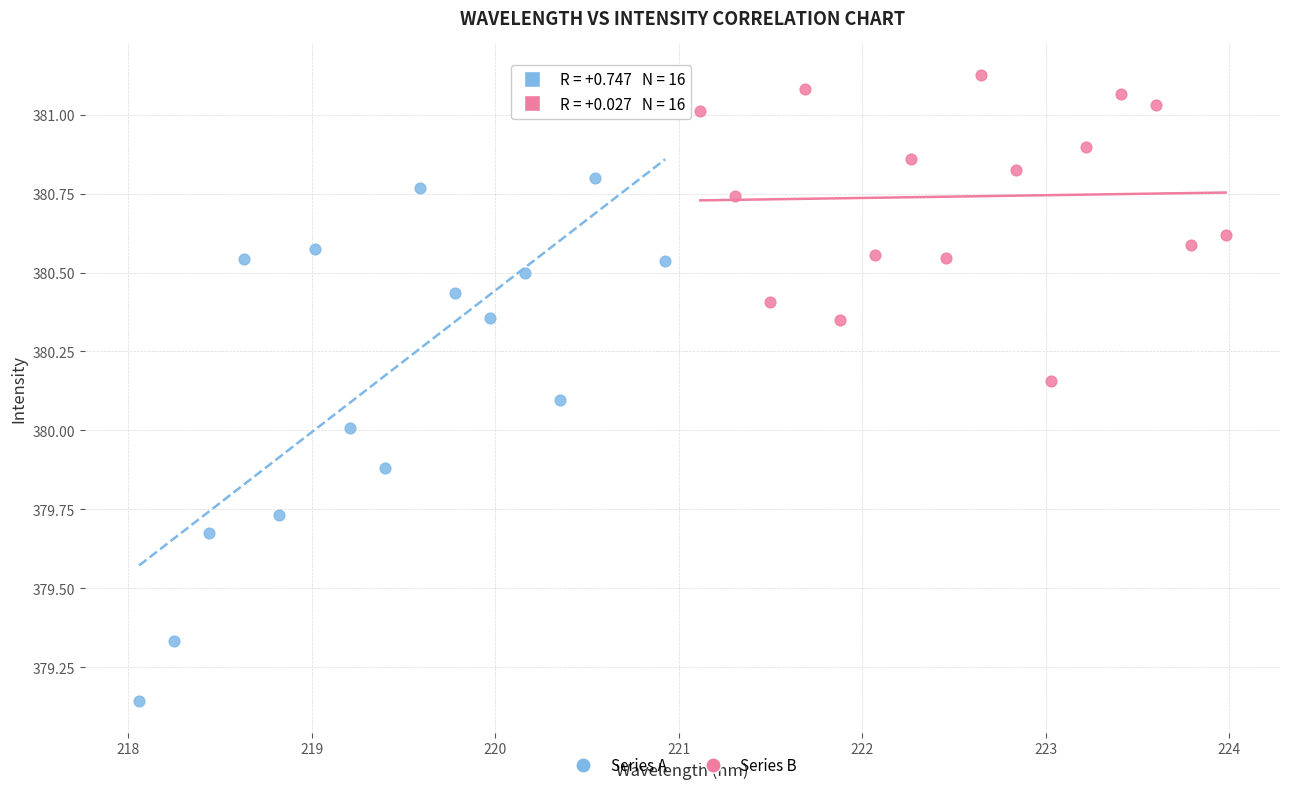

Which series contains the lowest Y value?

Series A